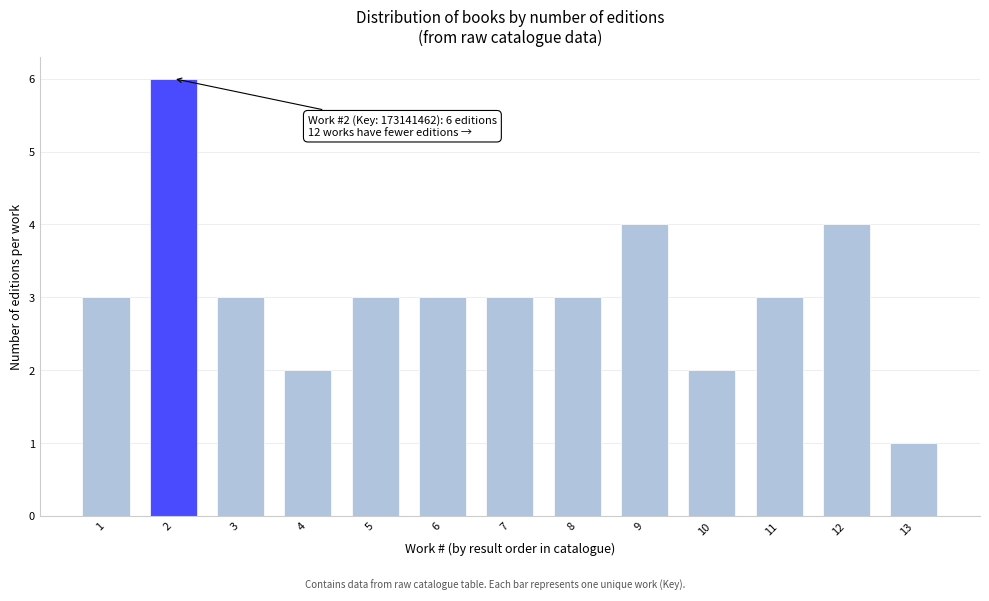

Reading left to right, transcribe all the data shown in this chart.

1=3	2=6	3=3	4=2	5=3	6=3	7=3	8=3	9=4	10=2	11=3	12=4	13=1